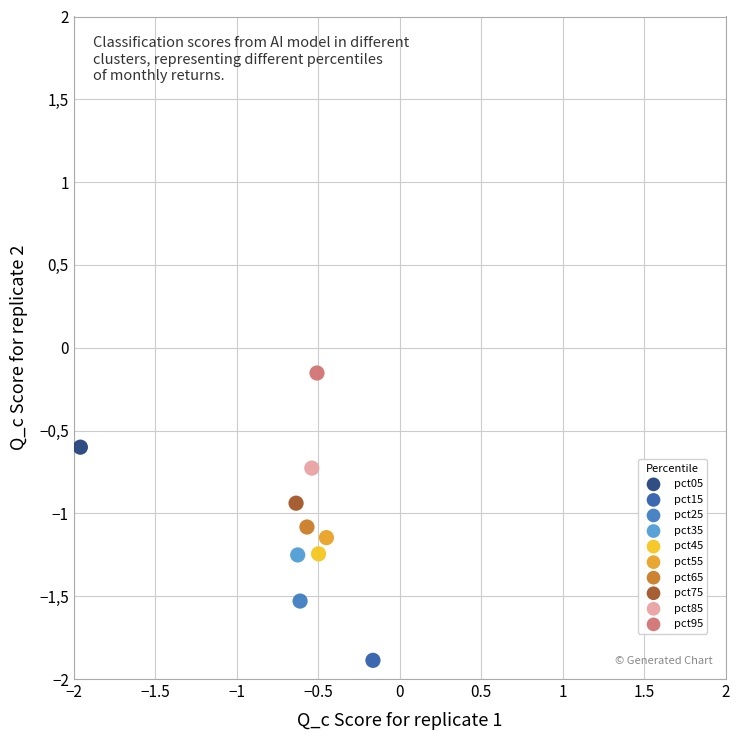

What are all the series names shown in the legend?

pct05, pct15, pct25, pct35, pct45, pct55, pct65, pct75, pct85, pct95